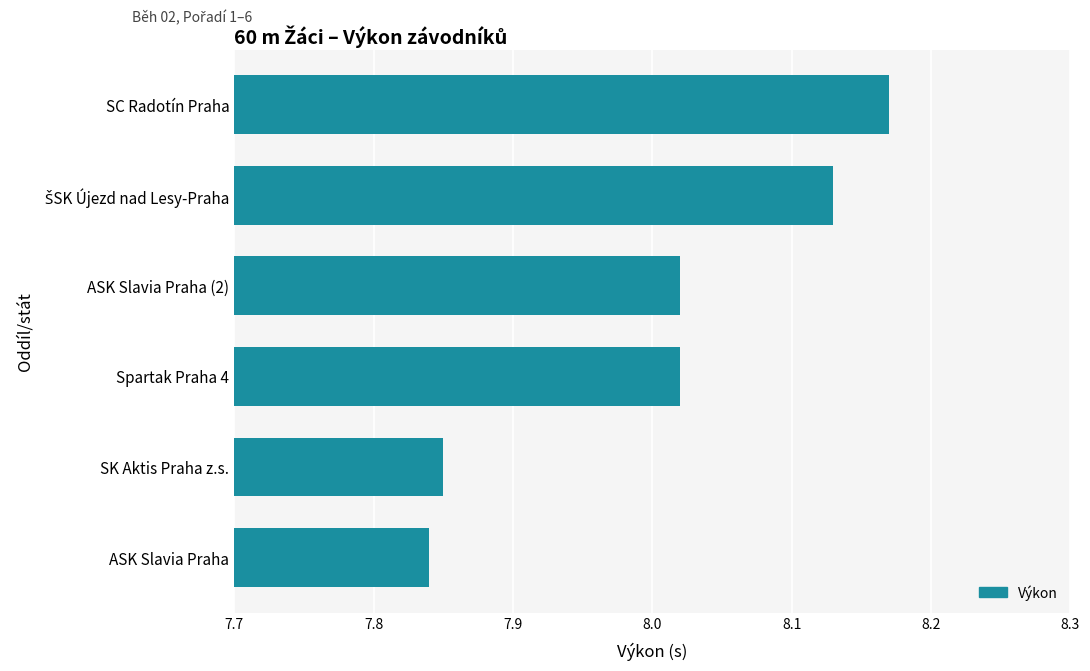

How many values exceed 8?

4